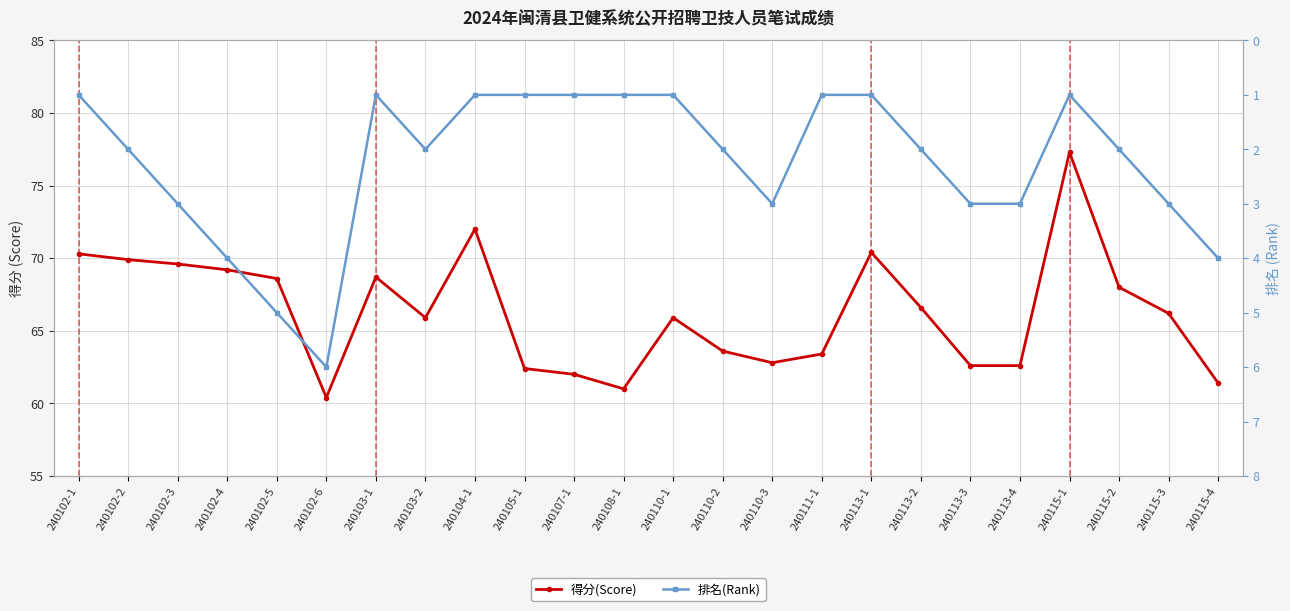

What value does the 得分(Score) series have at 240102-5?

68.6